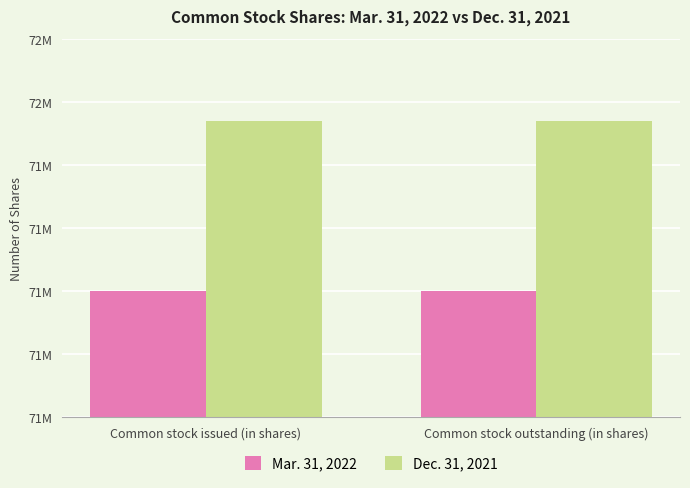

Which series has the largest total across all categories?

Dec. 31, 2021